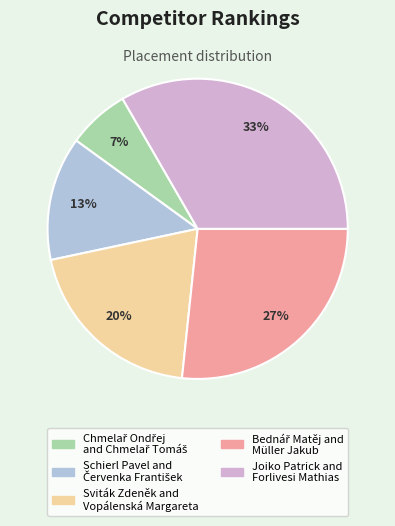

What is the largest slice in the pie chart?

Joiko Patrick and Forlivesi Mathias